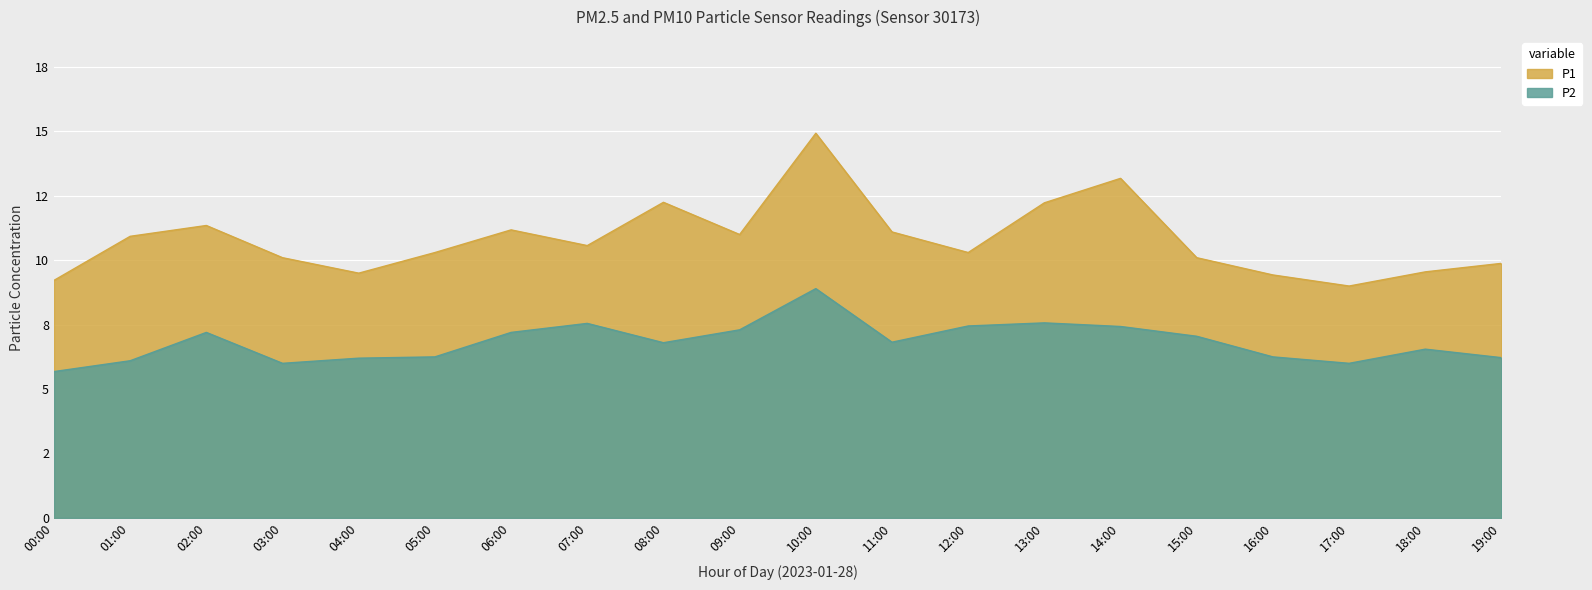

True or false: P1 has a value of 10.6 at 07:00.

True